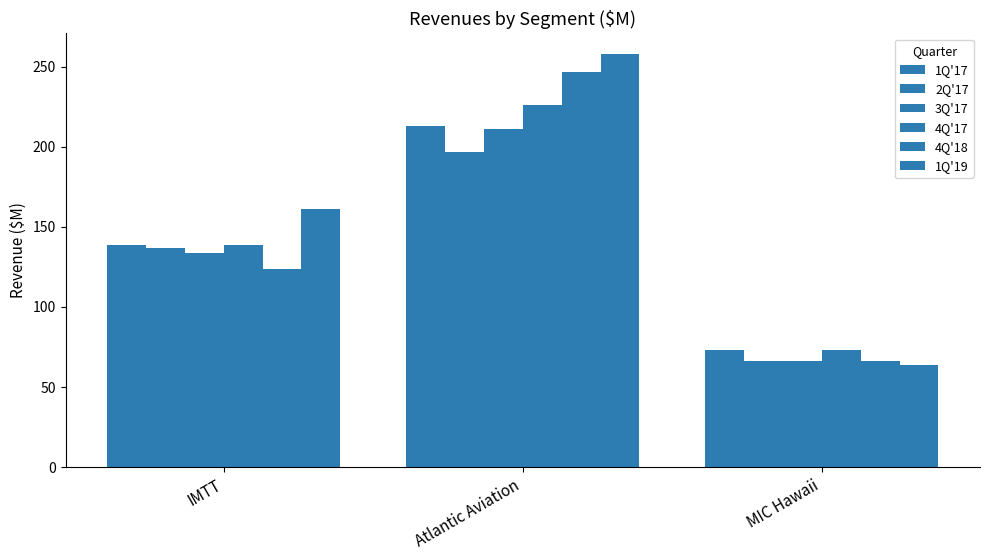

Between IMTT and MIC Hawaii, which series saw the biggest shift?

1Q'19